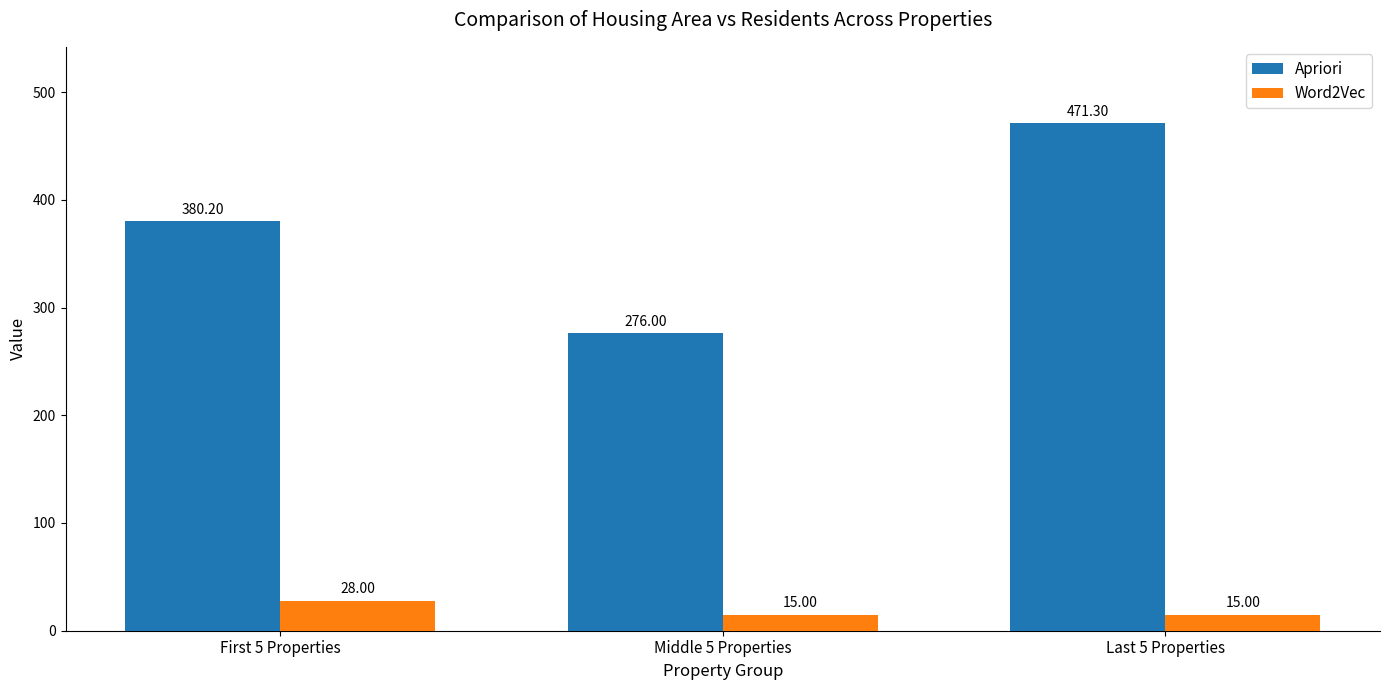

What is the value of the Word2Vec bar at the 2nd from the left?

15.0